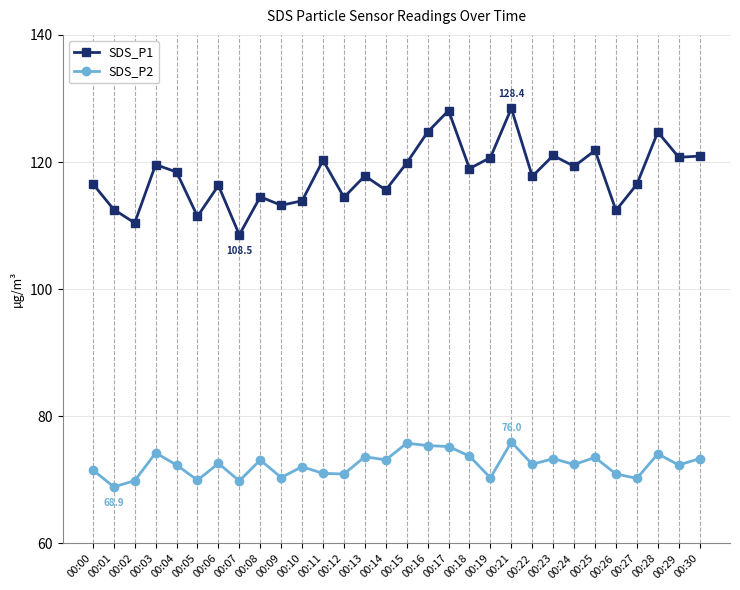

What is the value of the SDS_P1 point at the 28th from the left?

124.7